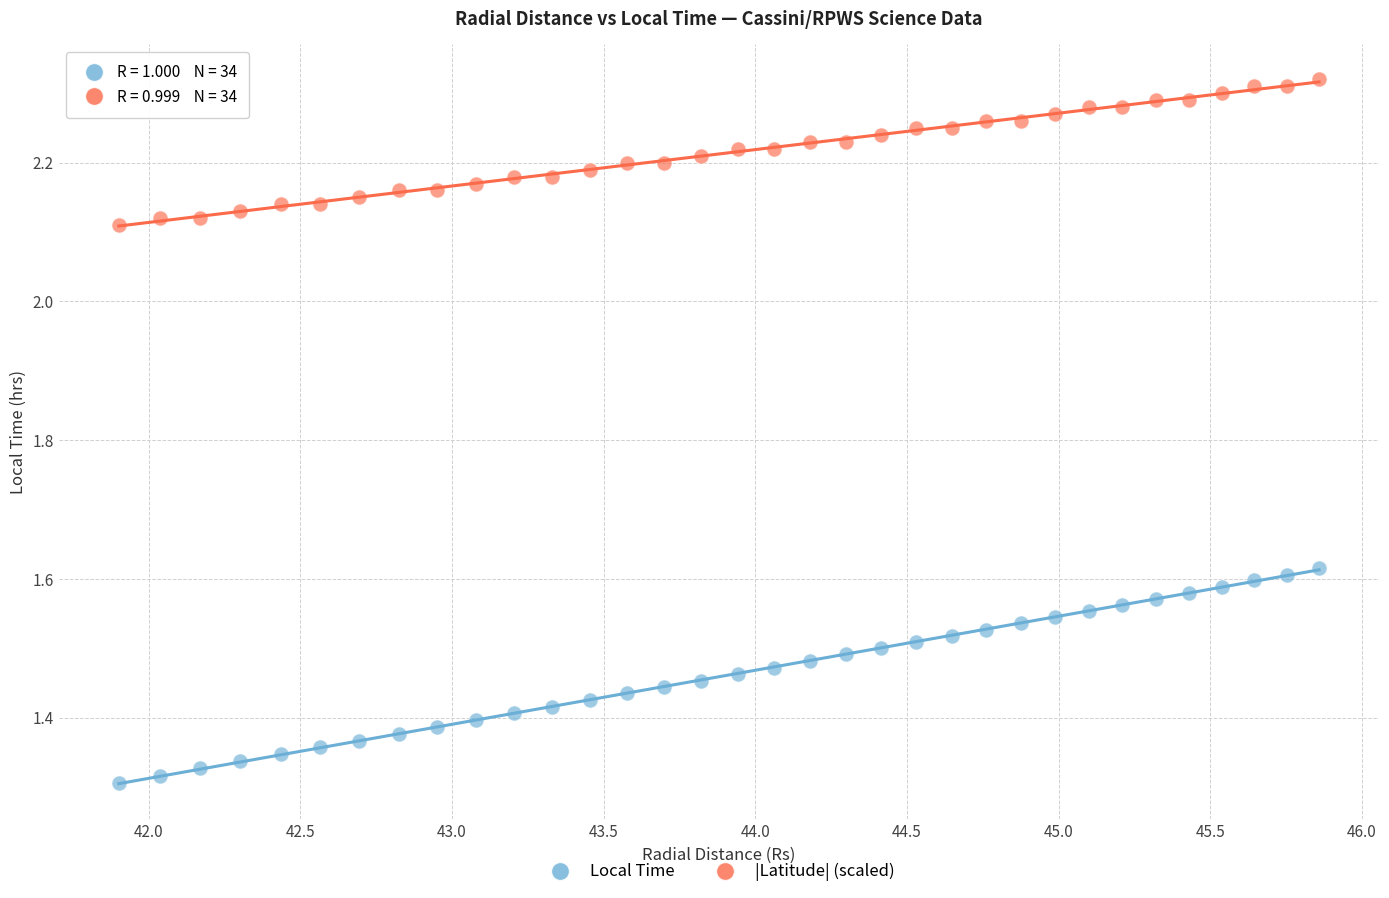

Which series has the widest spread of Y values?

Local Time